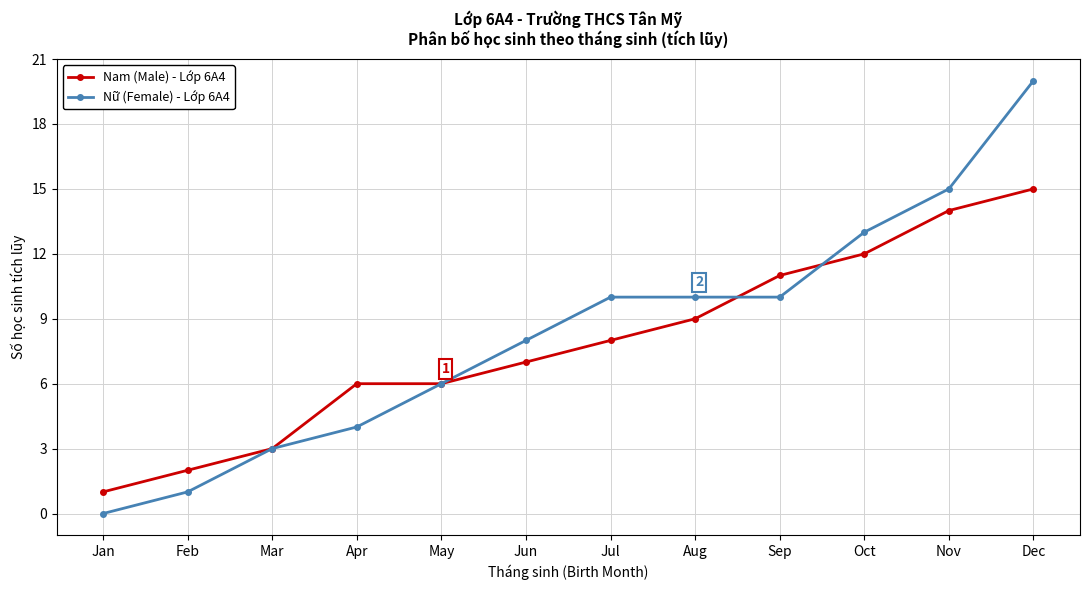

What is the sum of the Nam (Male) - Lớp 6A4 values at Nov and Dec?

29